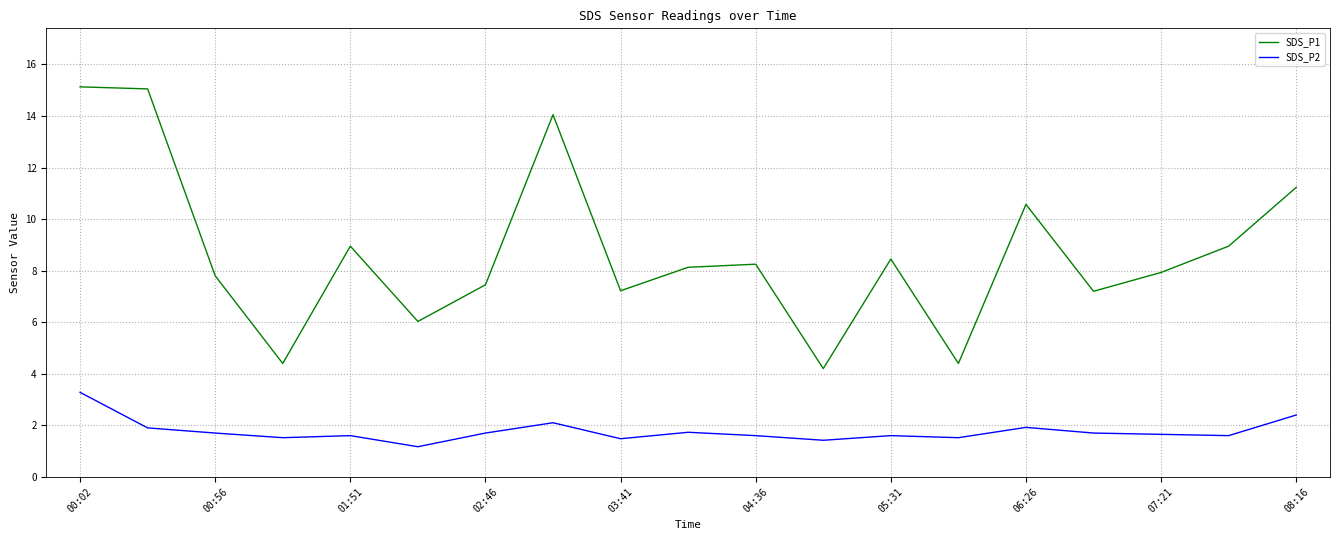

Does the chart display data point markers on the line(s)?

No